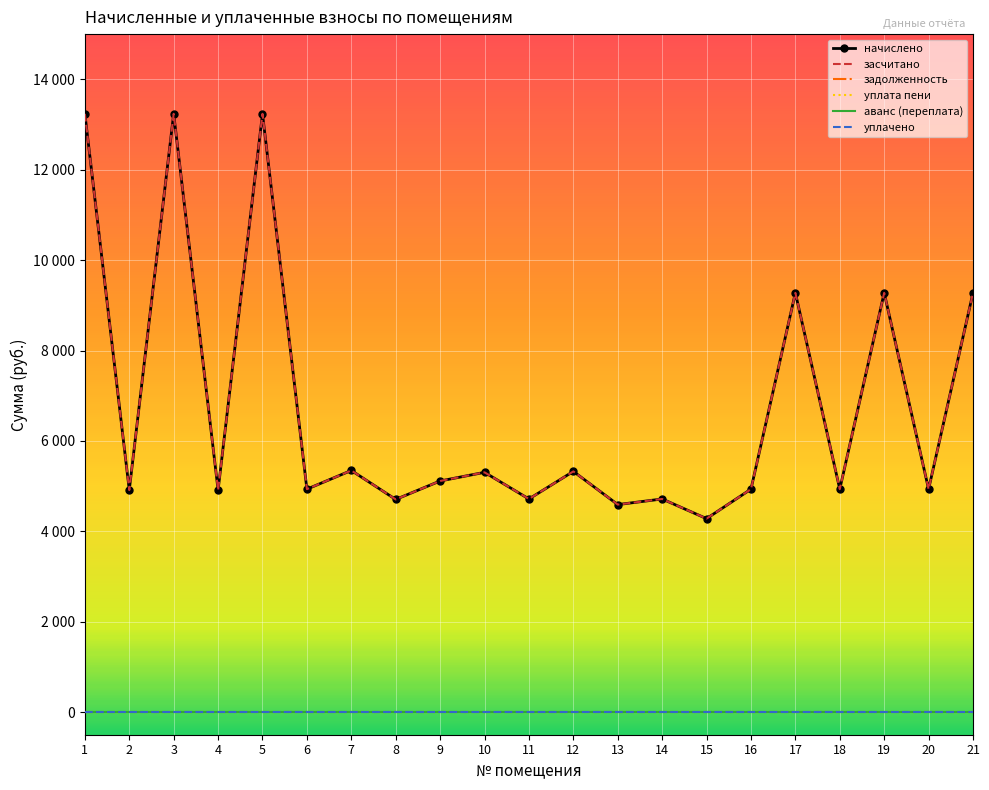

Rank the series by their maximum value, from lowest to highest.

задолженность, уплата пени, аванс (переплата), уплачено, начислено, засчитано